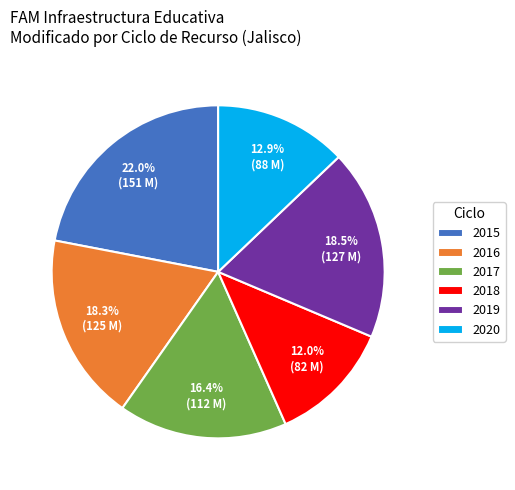

To the nearest percent, what is the combined percentage of 2020 and 2017?

29%